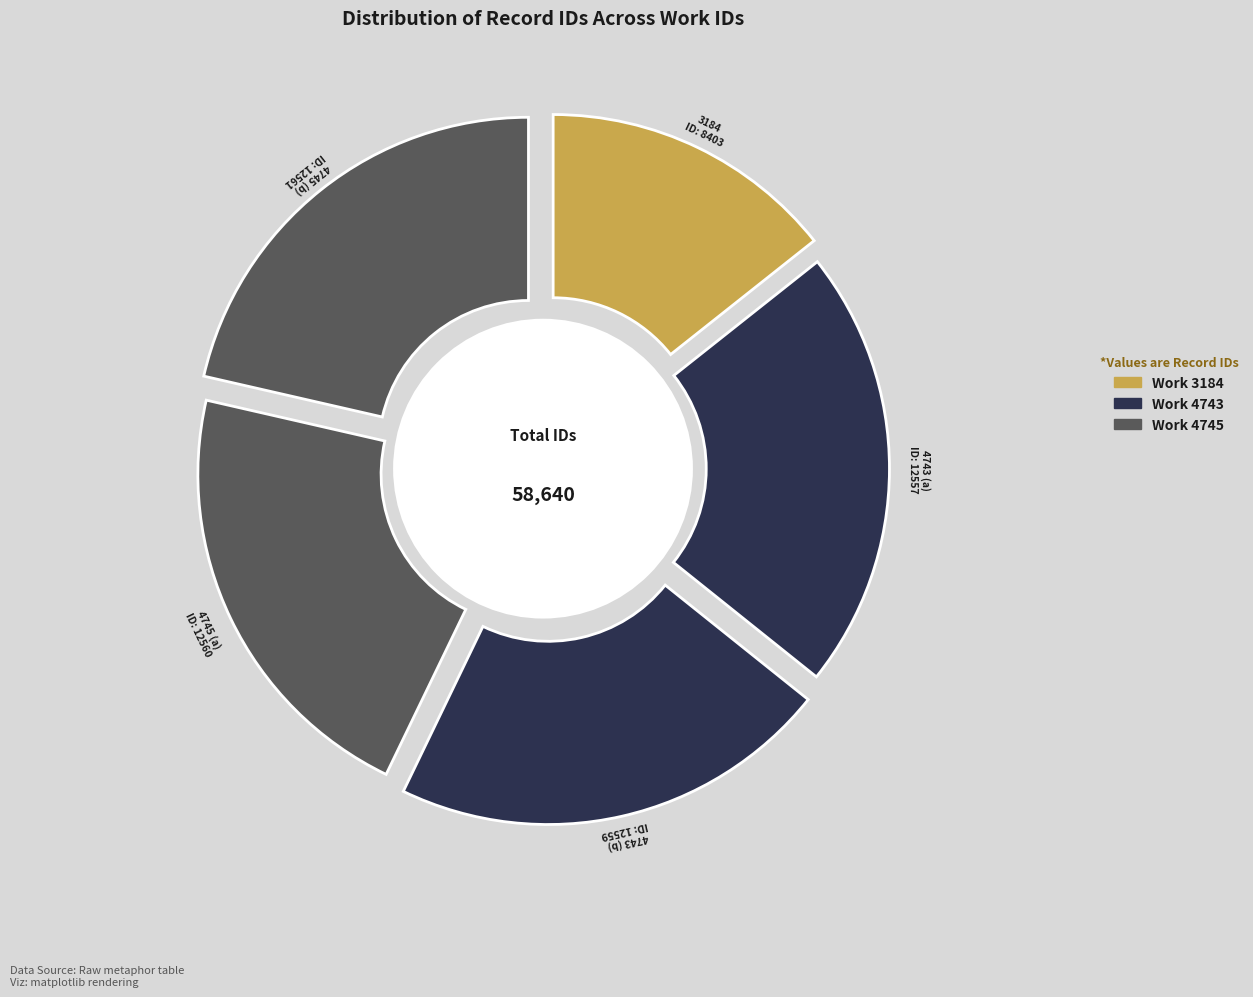

Is 4743 the majority of the pie?

No